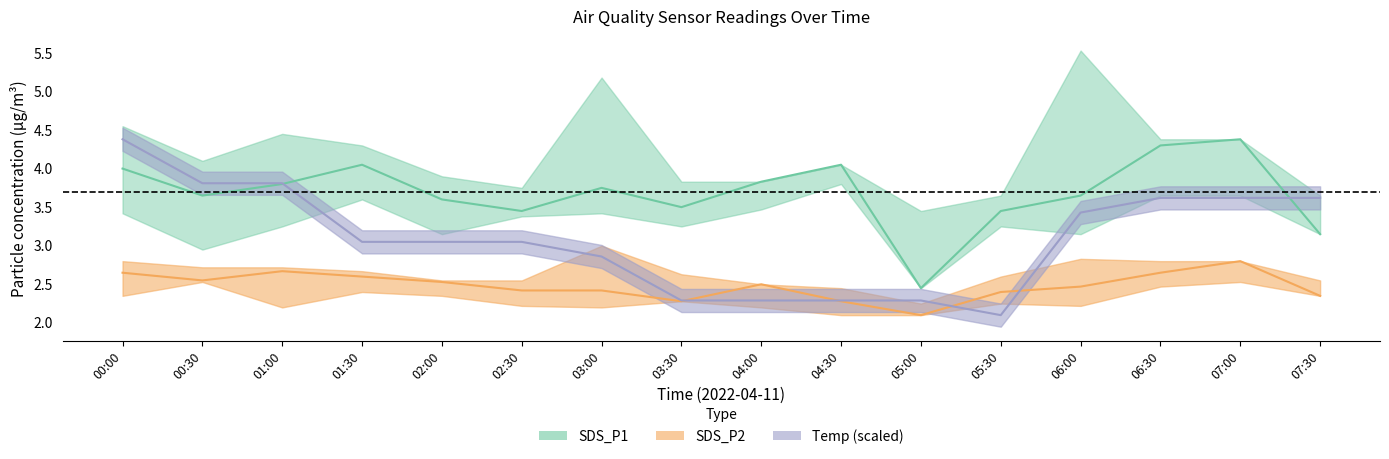

What position from the right is 01:00?

14